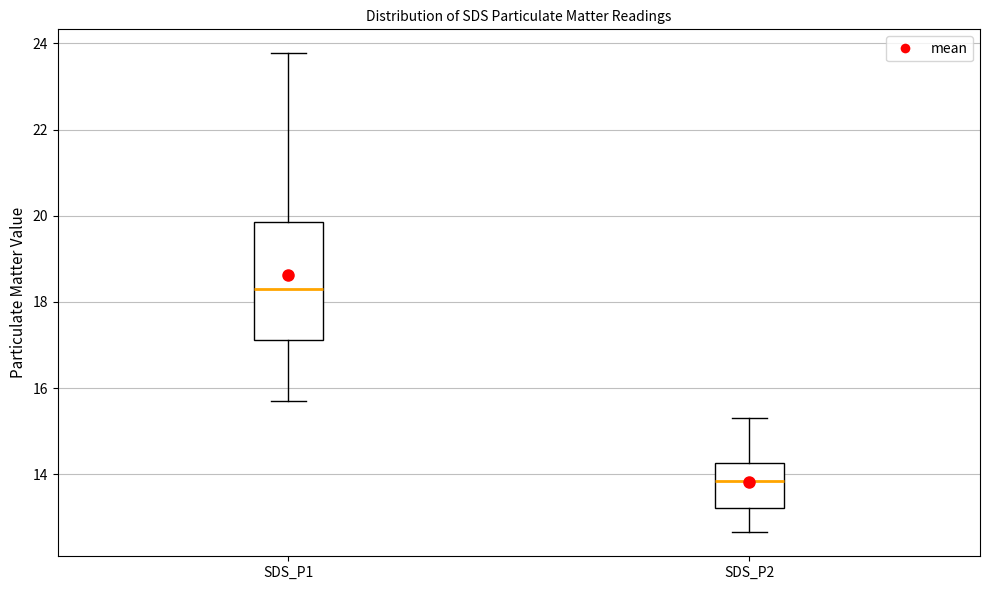

Where is the lower edge of the box for SDS_P2 on the y-axis? The values are not printed on the chart, so give them approximately, as read against the axis.

13.2